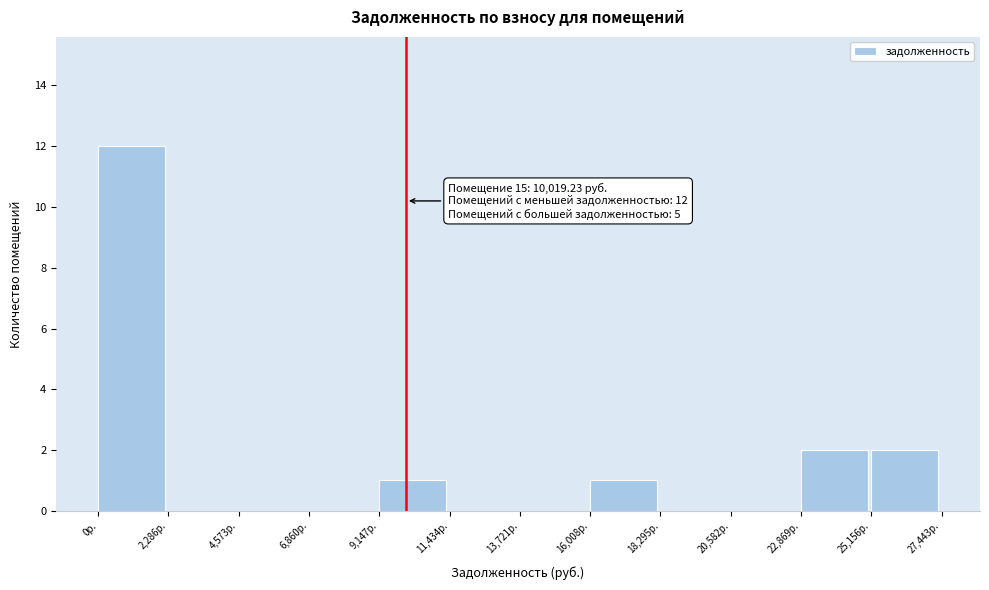

Which range on the x-axis has the tallest bar?

0 to 2500